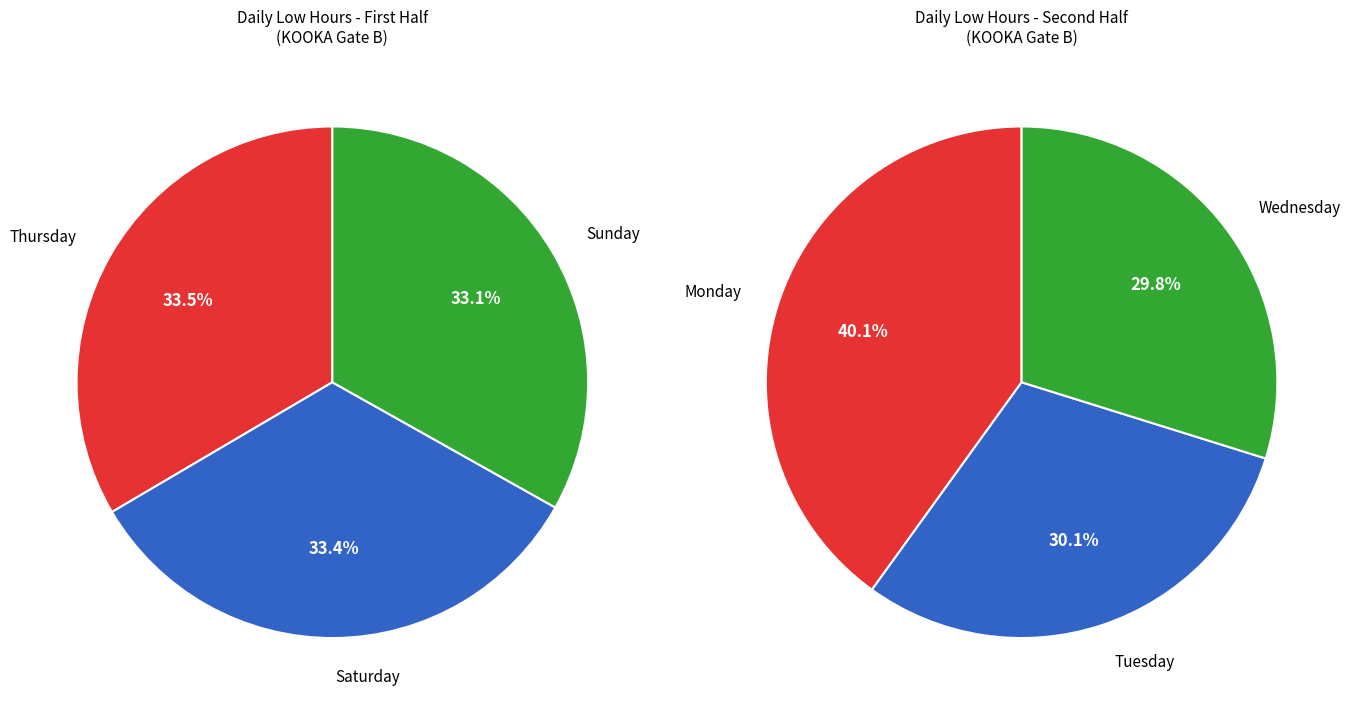

Is it true that Mon is 14% of the pie?

False